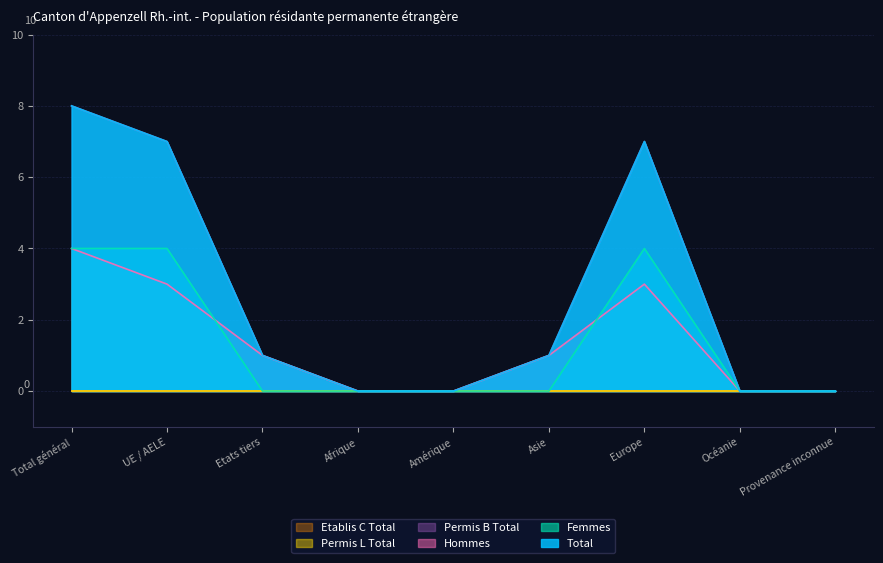

How many lines are shown in the chart?

6